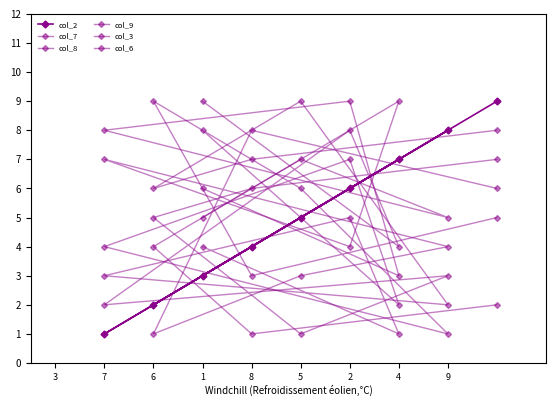

How many lines are shown in the chart?

6